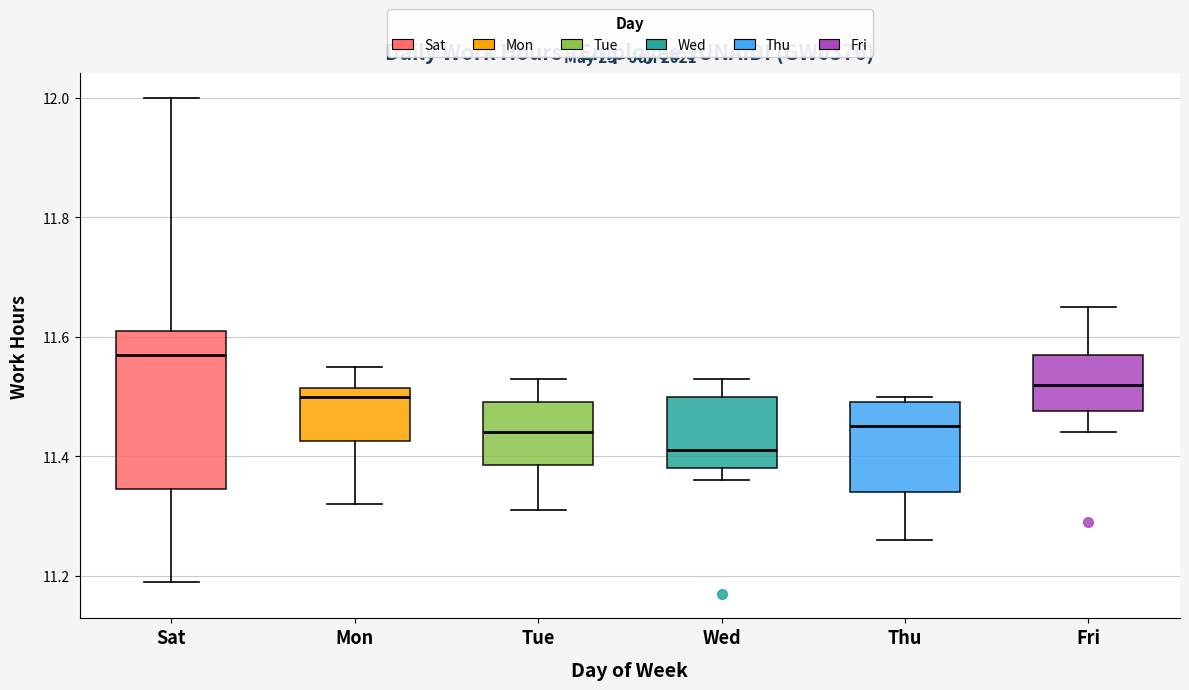

Which box's median line is the lowest?

Wed